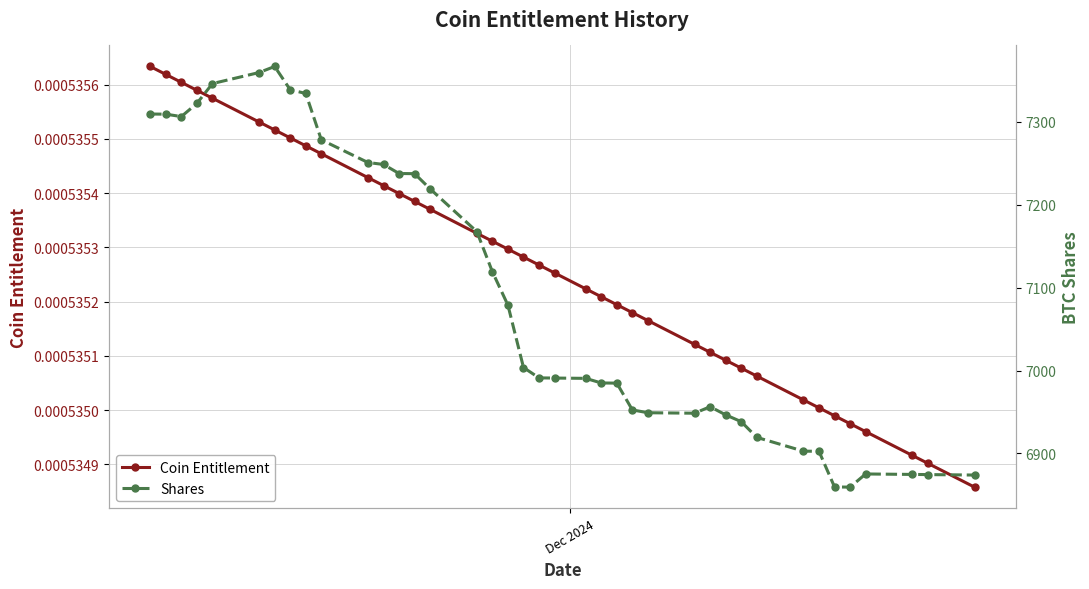

How many Coin Entitlement values are between 0 and 1?

39